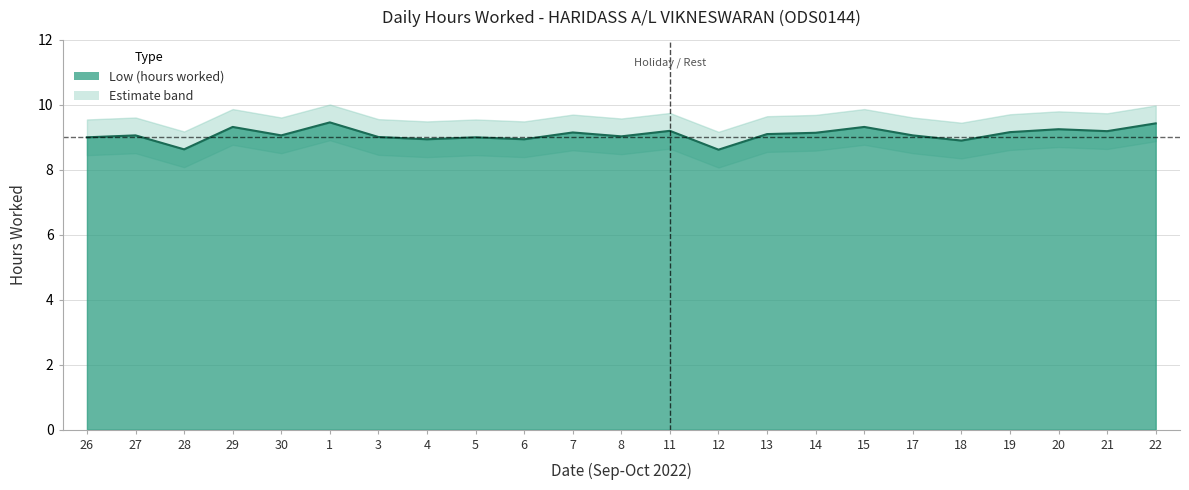

What is the difference between the values at 1 and 21?

0.3